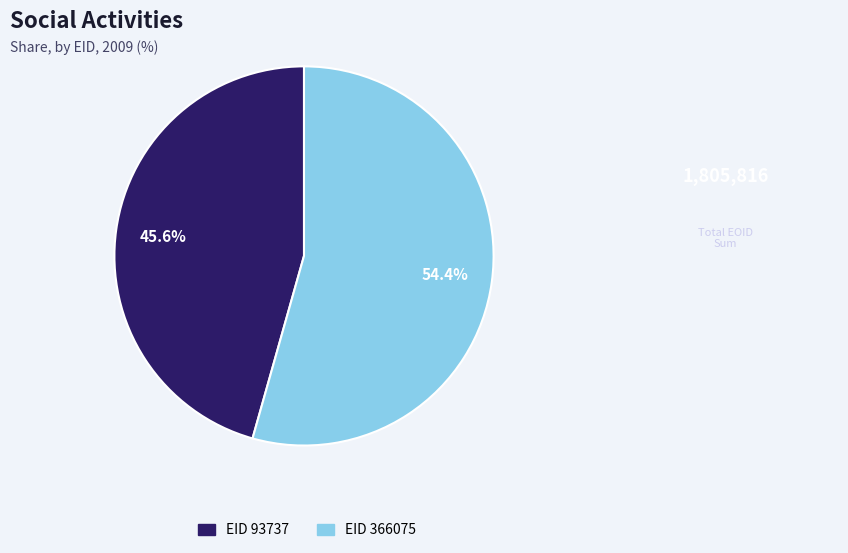

What is the majority slice?

EID 366075